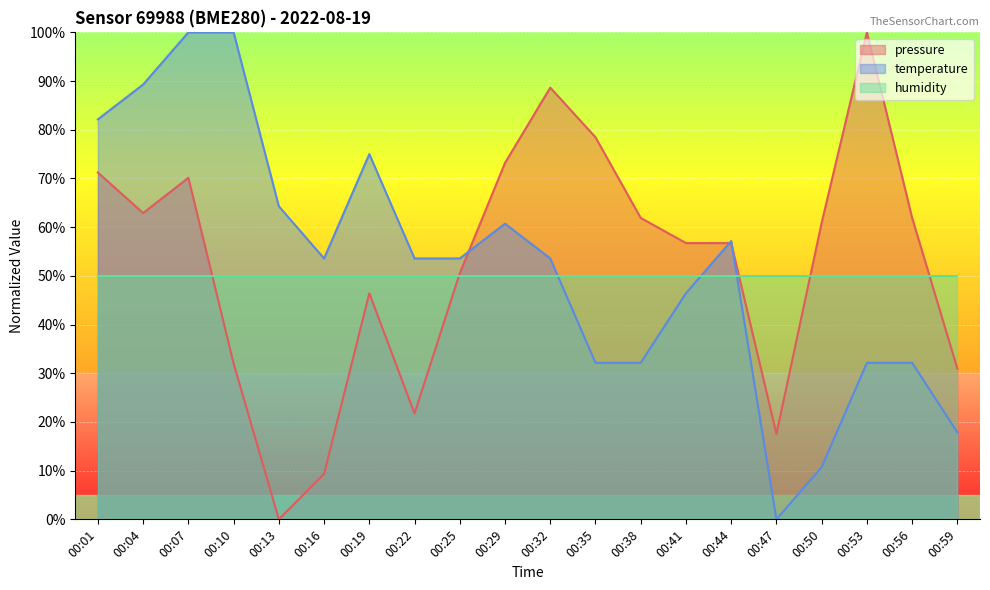

Which series has the widest spread of values?

pressure